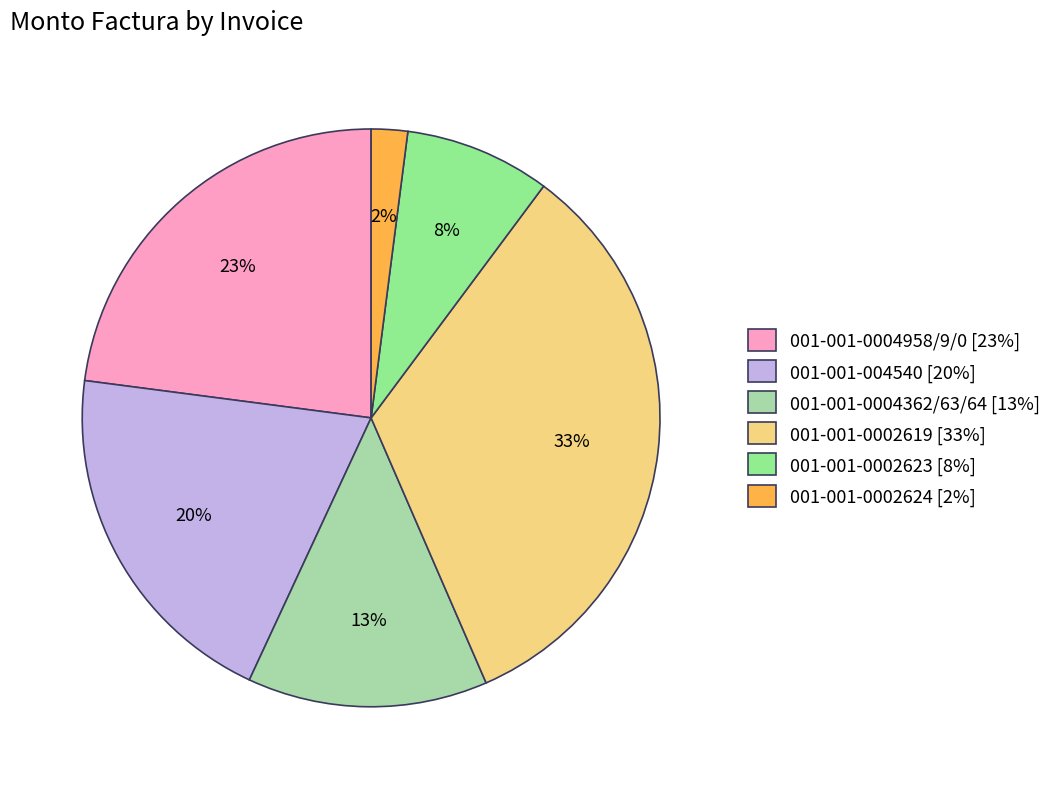

The 001-001-0004958/9/0 slice represents 23% of the pie. True or false?

True